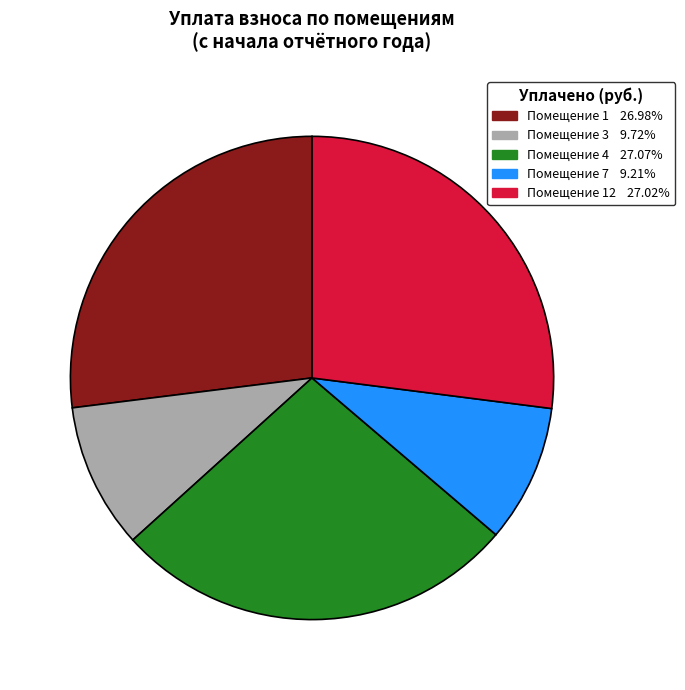

Does any single category account for the majority?

No